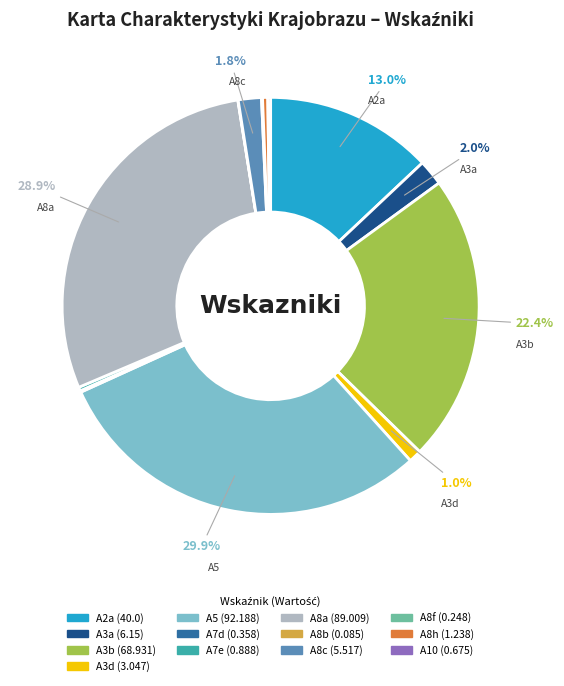

Is there a majority slice in this chart?

No